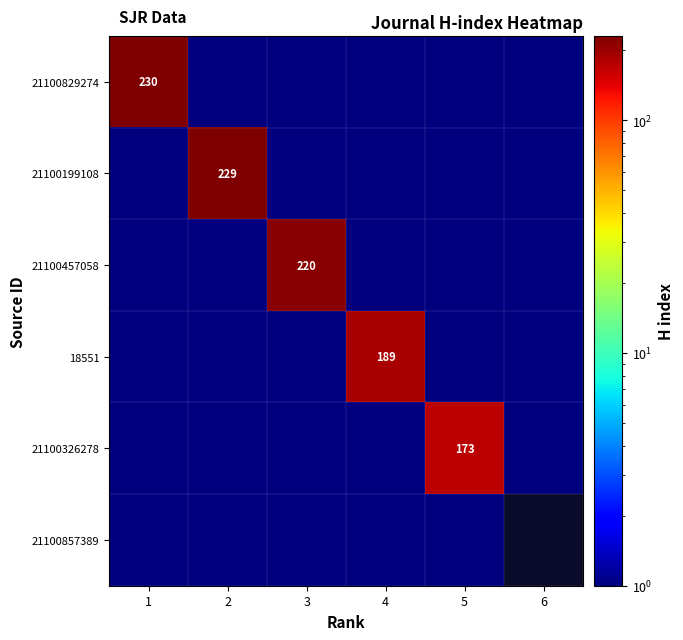

What is the spread (max minus min) of values at 5?

172